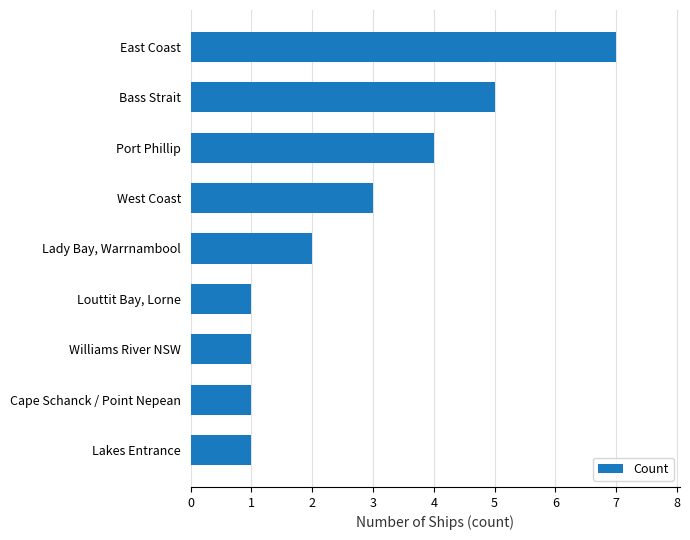

Count the values in the range 1 to 4.

7